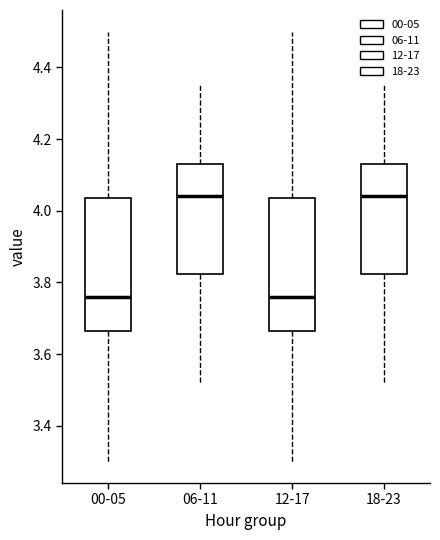

Where does the upper whisker of the box for 00-05 end on the y-axis? The values are not printed on the chart, so give them approximately, as read against the axis.

4.50